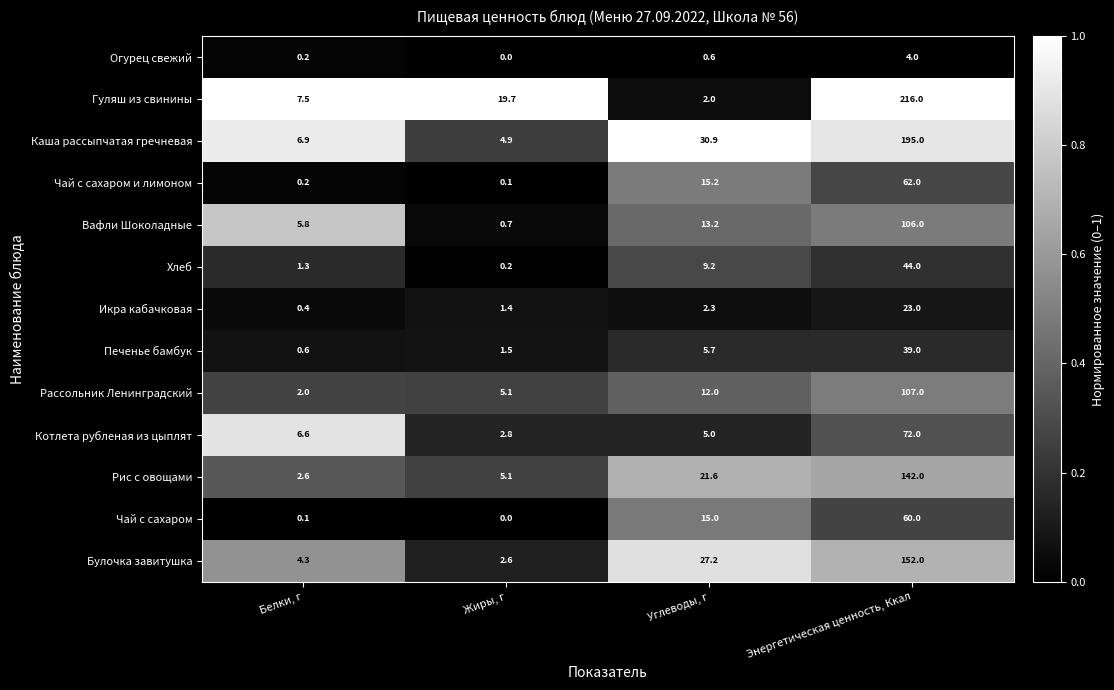

What is the difference between the maximum and minimum values in the Рис с овощами series?

139.4